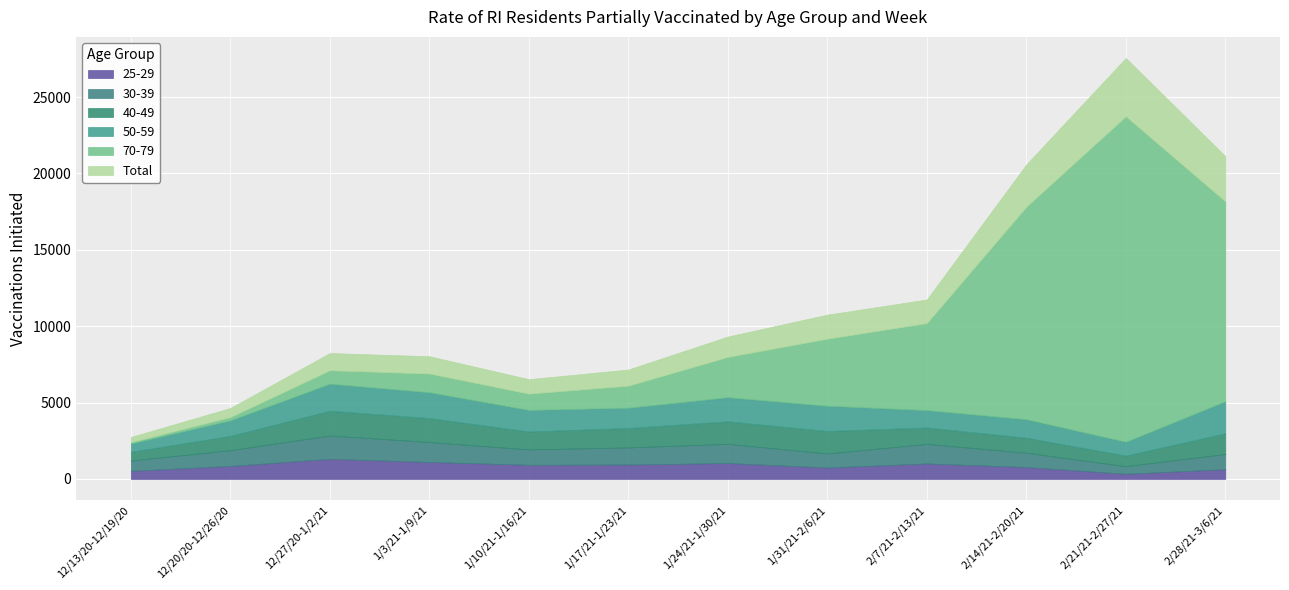

What are all the series names shown in the legend?

25-29, 30-39, 40-49, 50-59, 70-79, Total